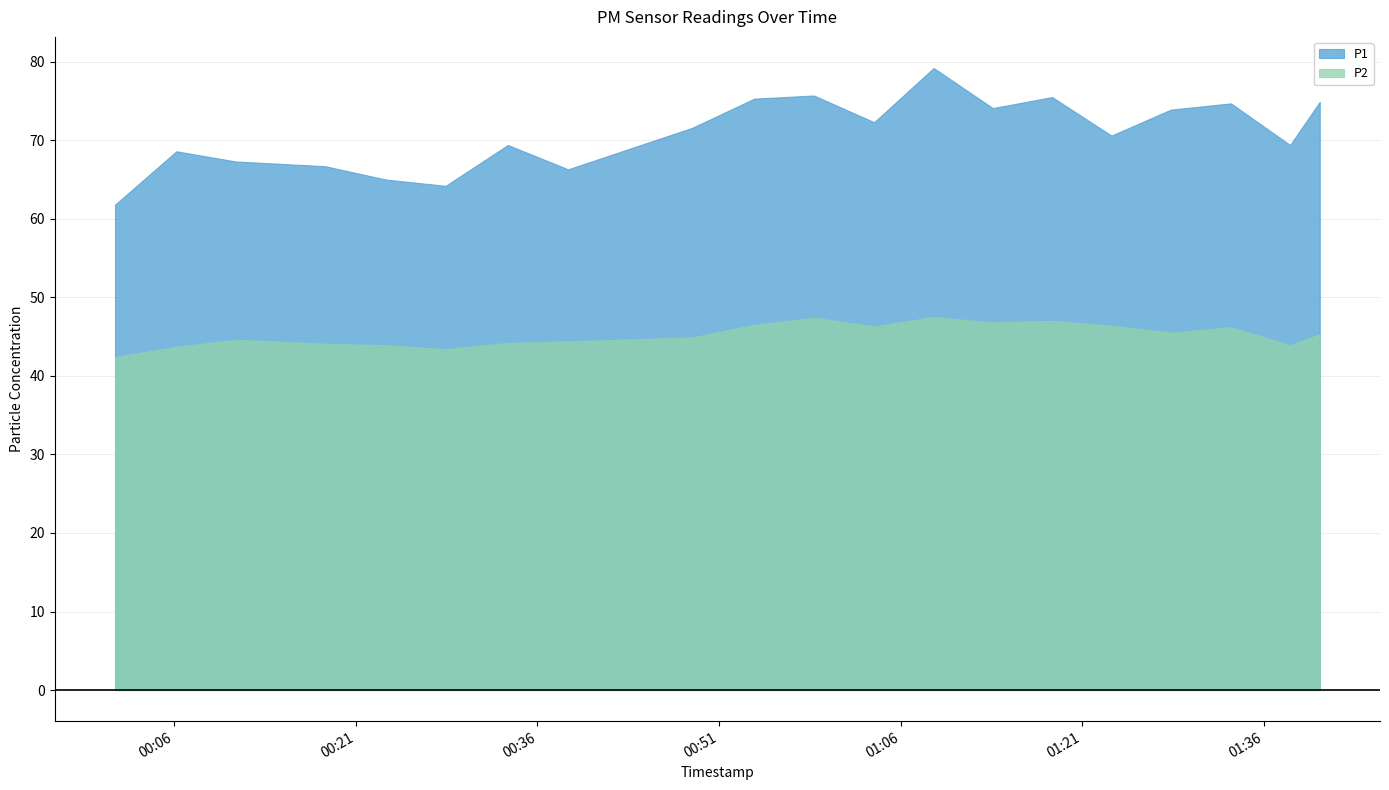

What is the sum of the P2 values at 00:48 and 01:33?

91.1